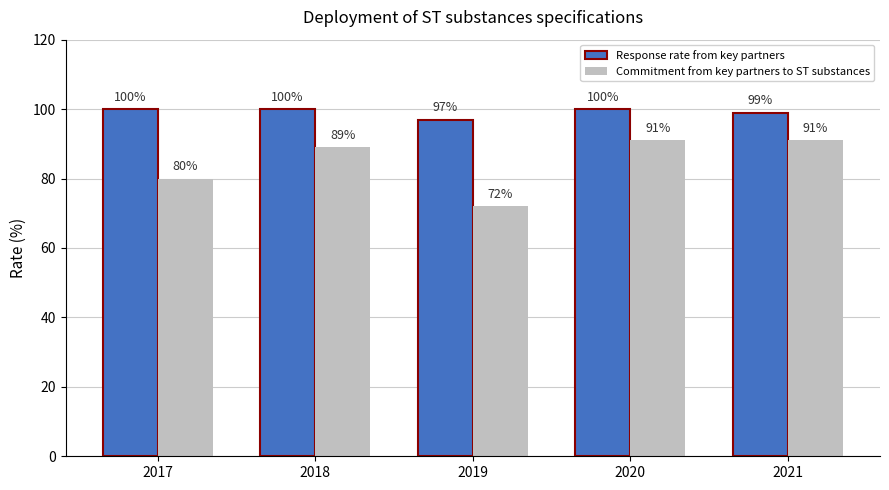

True or false: Response rate from key partners has a value of 172 at 2021.

False